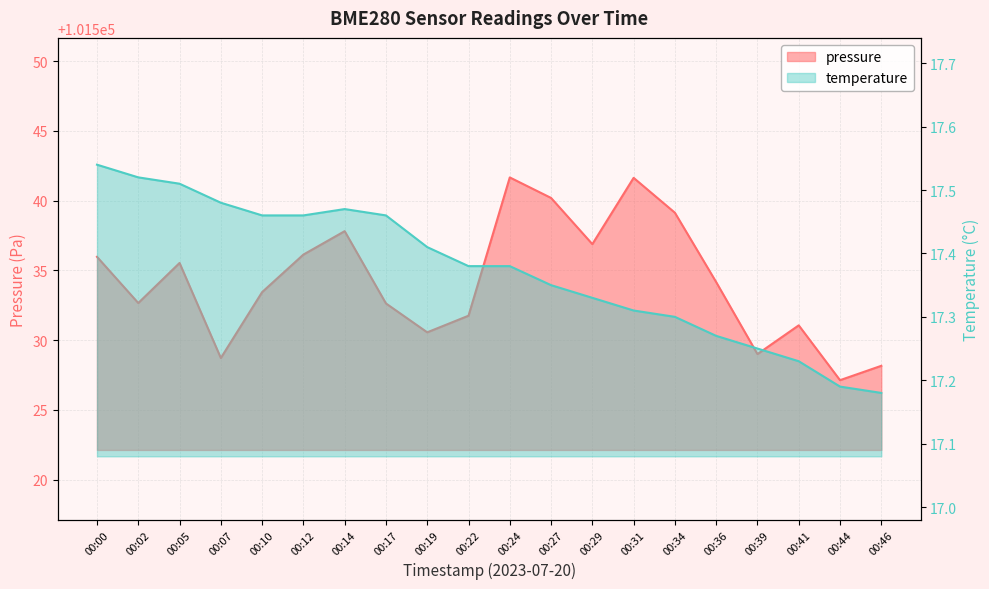

How many lines are shown in the chart?

2